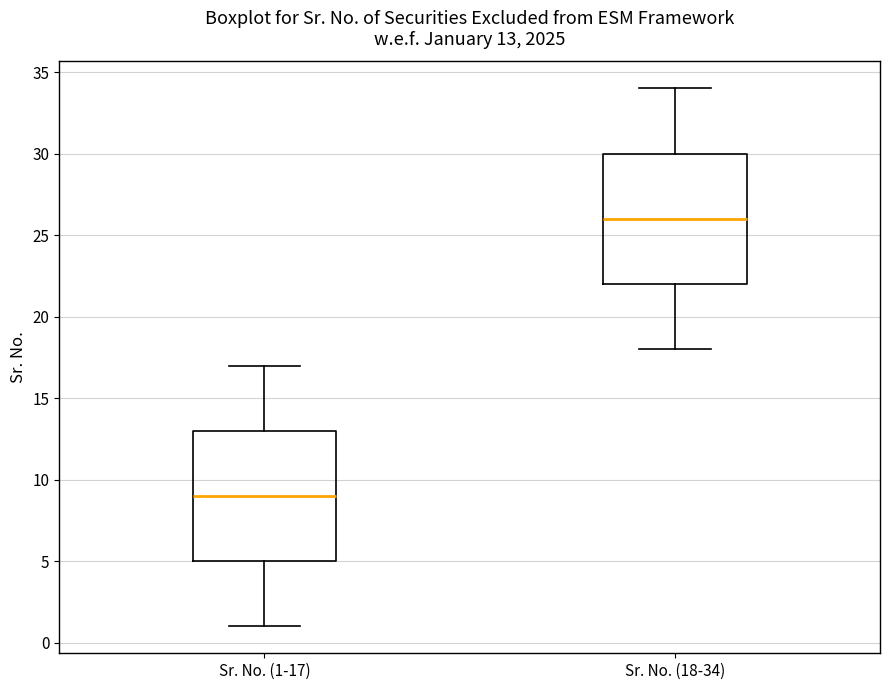

Which box has the highest median line?

Sr. No. (18-34)